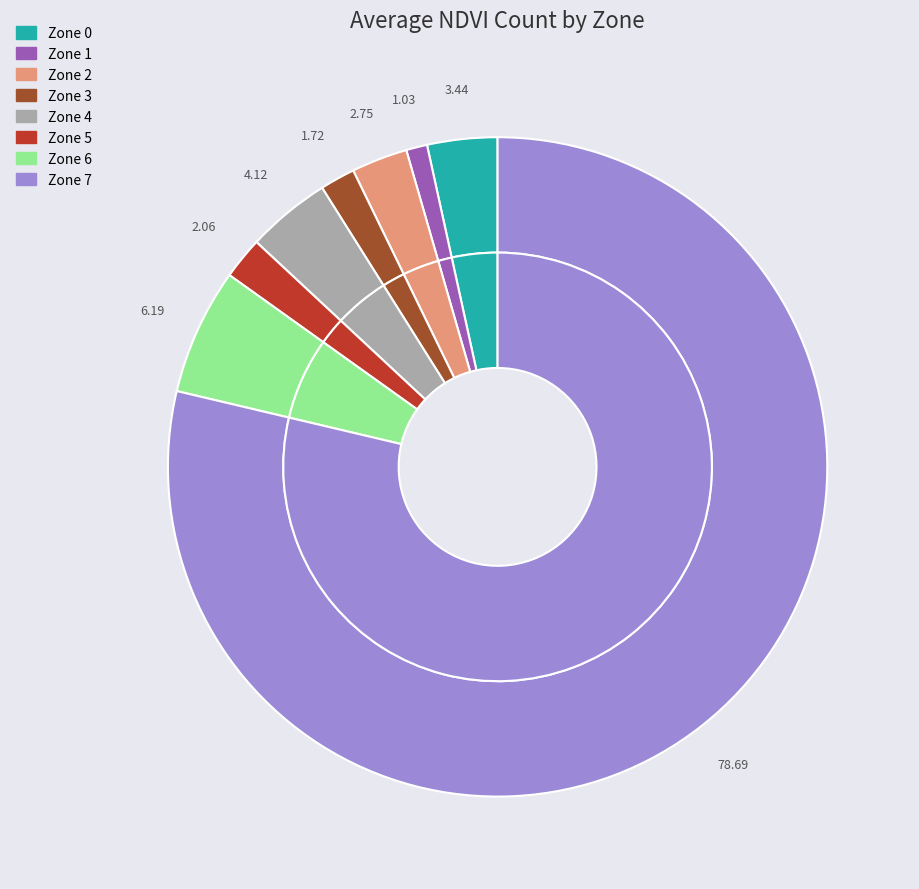

How many segments does this pie chart have?

8